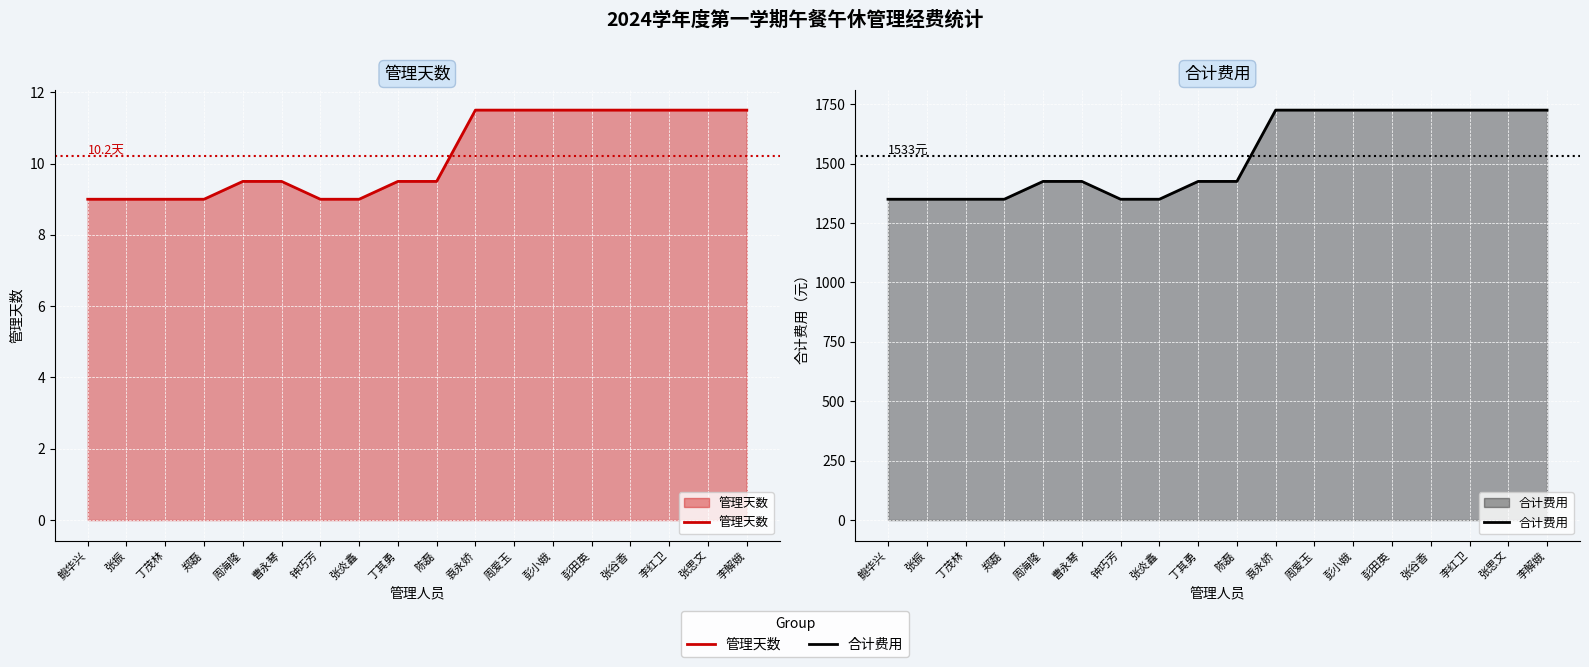

Between 张振 and 张谷香, which is larger?

张谷香